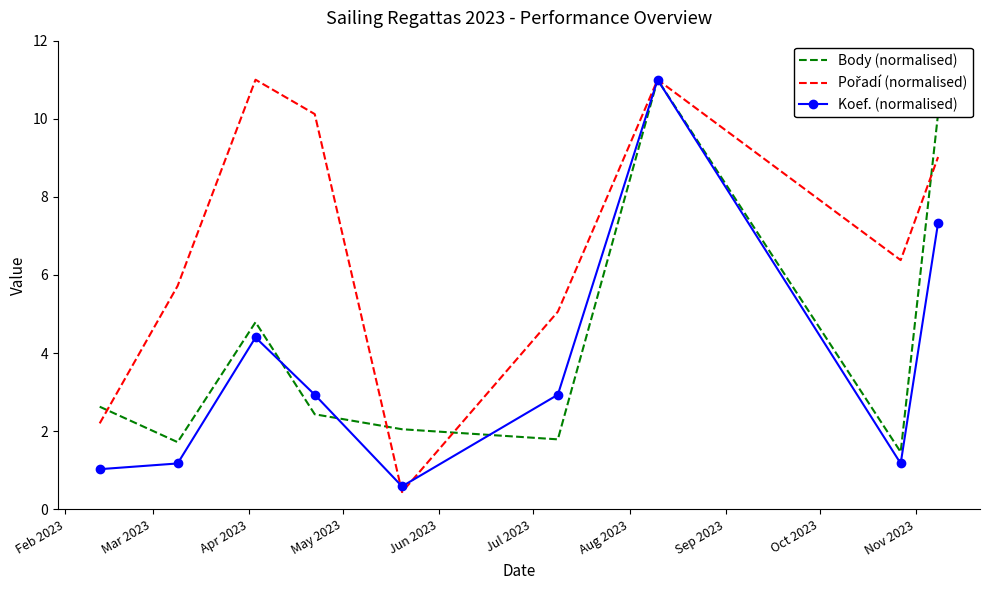

What is the maximum value shown in the chart?

11.0